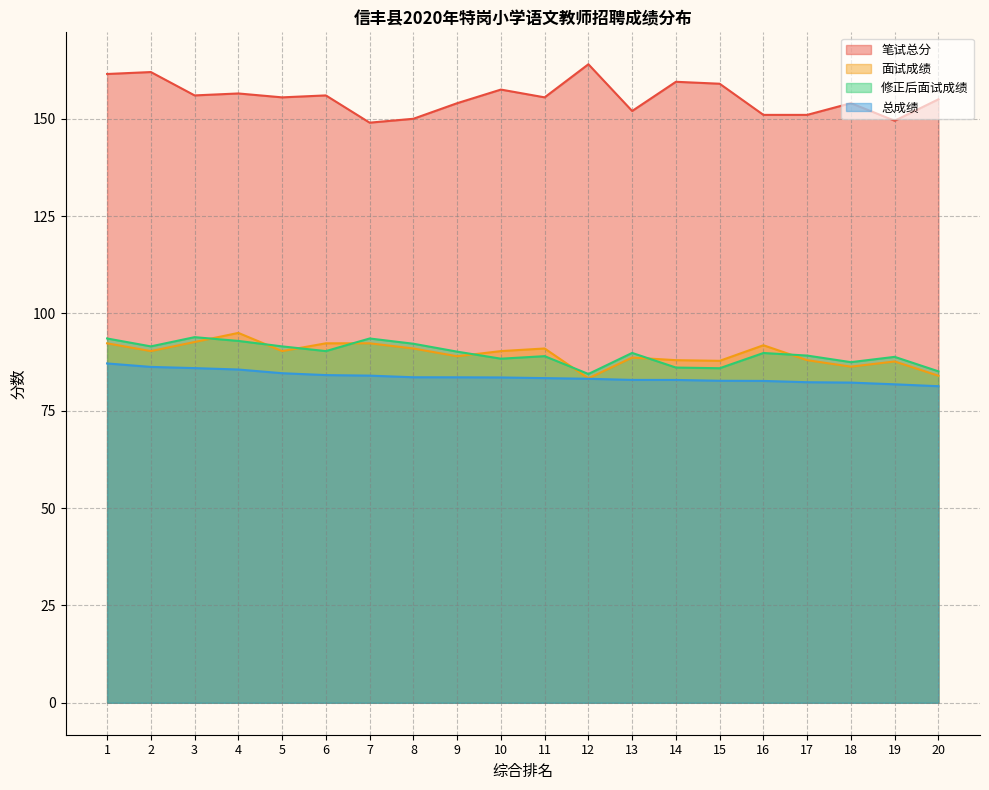

Where is the first local maximum for 笔试总分?

2